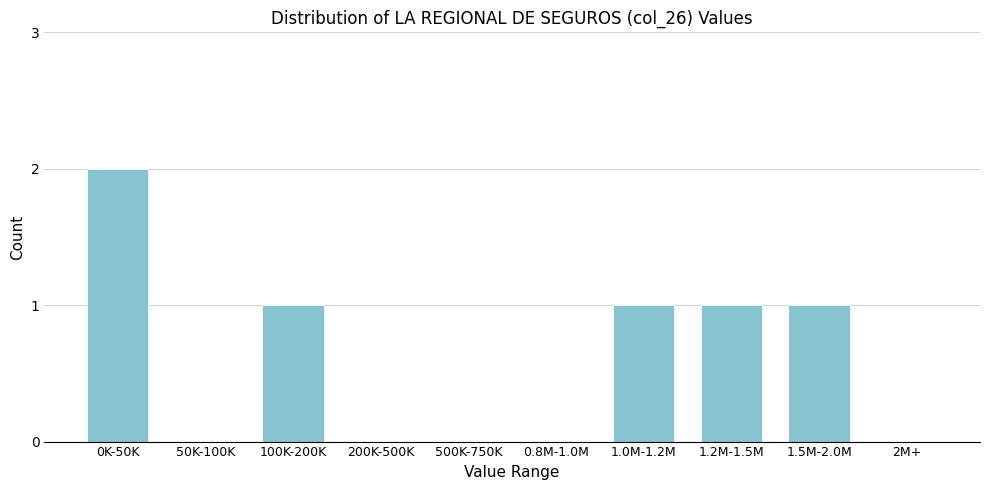

Reading left to right, extract all data points from this chart.

0K-50K=2	50K-100K=0	100K-200K=1	200K-500K=0	500K-750K=0	0.8M-1.0M=0	1.0M-1.2M=1	1.2M-1.5M=1	1.5M-2.0M=1	2M+=0